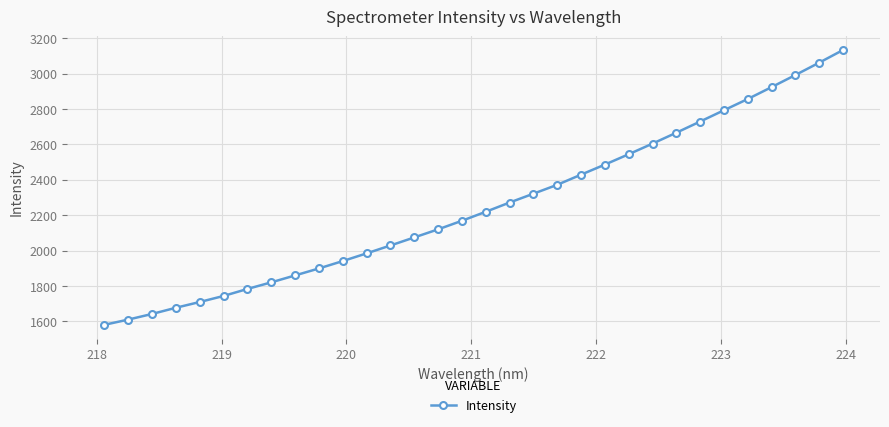

What is the value of the 11th point from the left?

1940.8